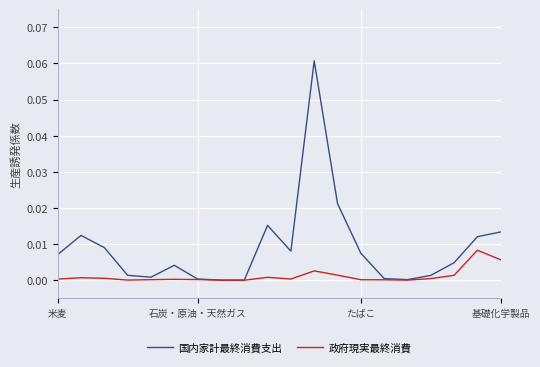

Rank the series by their average value, from lowest to highest.

政府現実最終消費, 国内家計最終消費支出